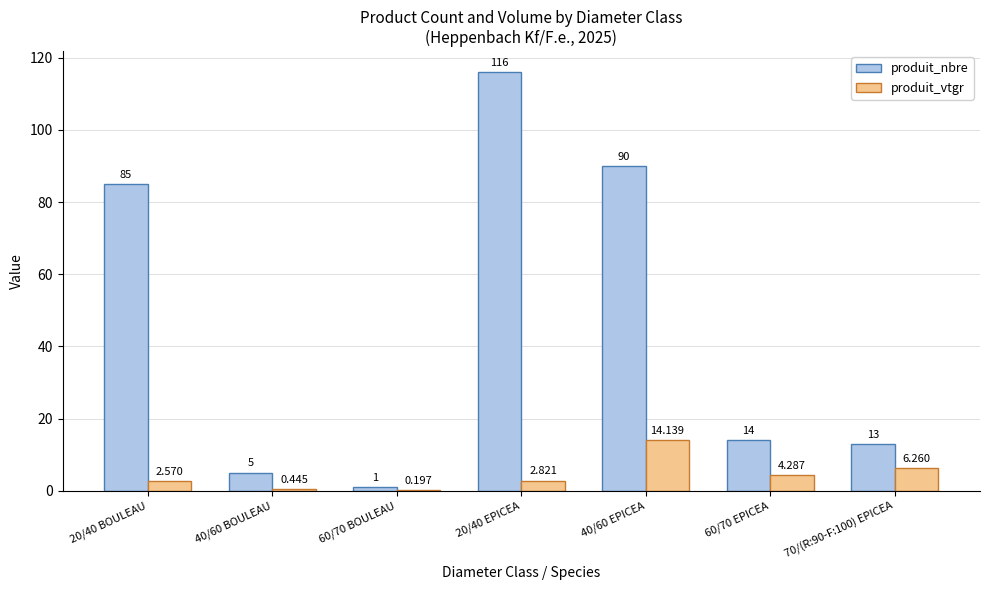

Is the value of produit_nbre at 40/60 EPICEA greater than the value of produit_vtgr at 70/(R:90-F:100) EPICEA?

Yes